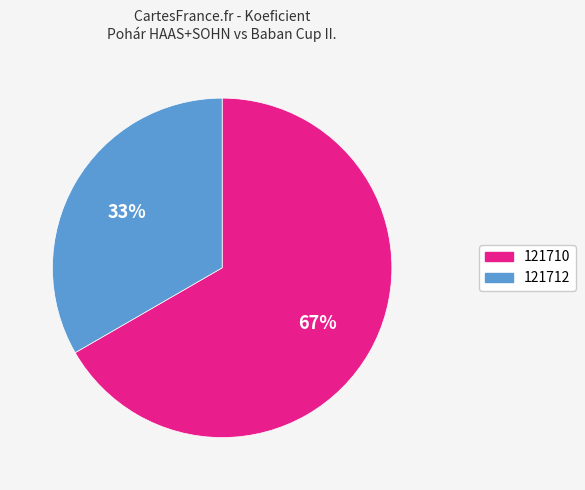

Is it true that 121710 is 67% of the pie?

True